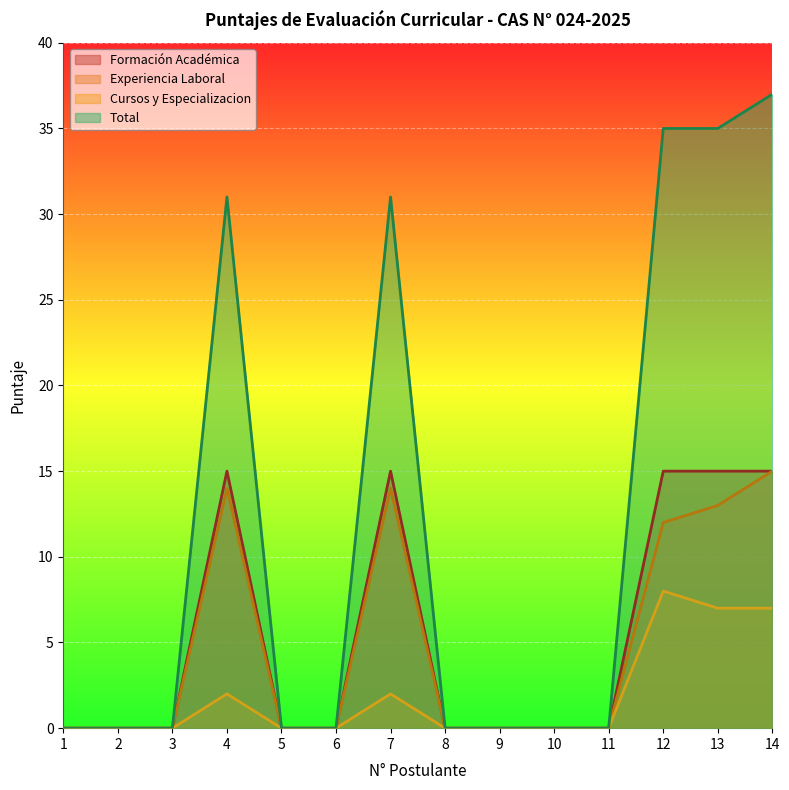

Reading left to right, extract all data points from this chart.

Formación Académica: 1=0	2=0	3=0	4=15	5=0	6=0	7=15	8=0	9=0	10=0	11=0	12=15	13=15	14=15
Experiencia Laboral: 1=0	2=0	3=0	4=14	5=0	6=0	7=14	8=0	9=0	10=0	11=0	12=12	13=13	14=15
Cursos y Especializacion: 1=0	2=0	3=0	4=2	5=0	6=0	7=2	8=0	9=0	10=0	11=0	12=8	13=7	14=7
Total: 1=0	2=0	3=0	4=31	5=0	6=0	7=31	8=0	9=0	10=0	11=0	12=35	13=35	14=37